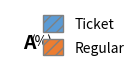

Do Regular and Ticket together represent more than half of the pie?

Yes